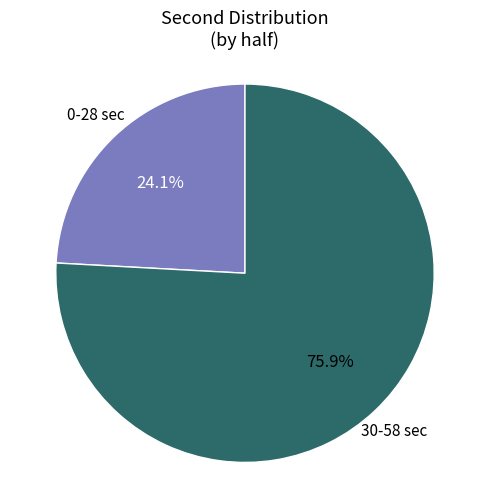

Between 0-28 sec and 30-58 sec, which is larger?

30-58 sec